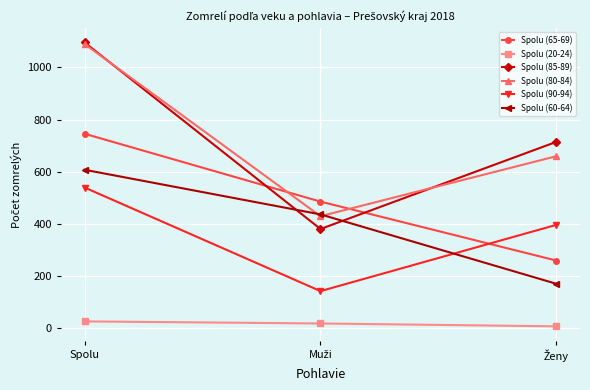

Does the chart have visible grid lines?

Yes